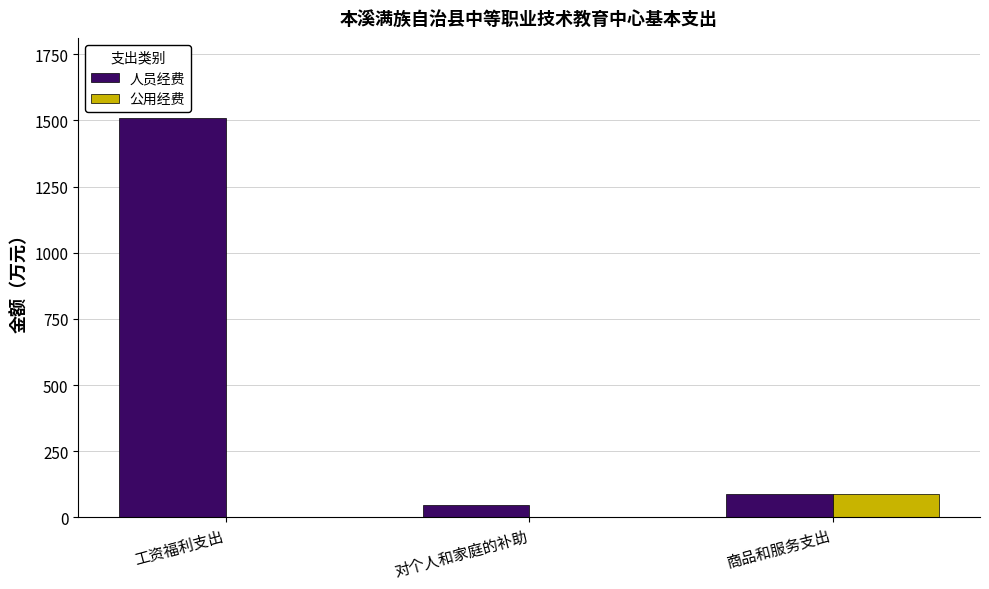

How many distinct data groups are displayed?

2